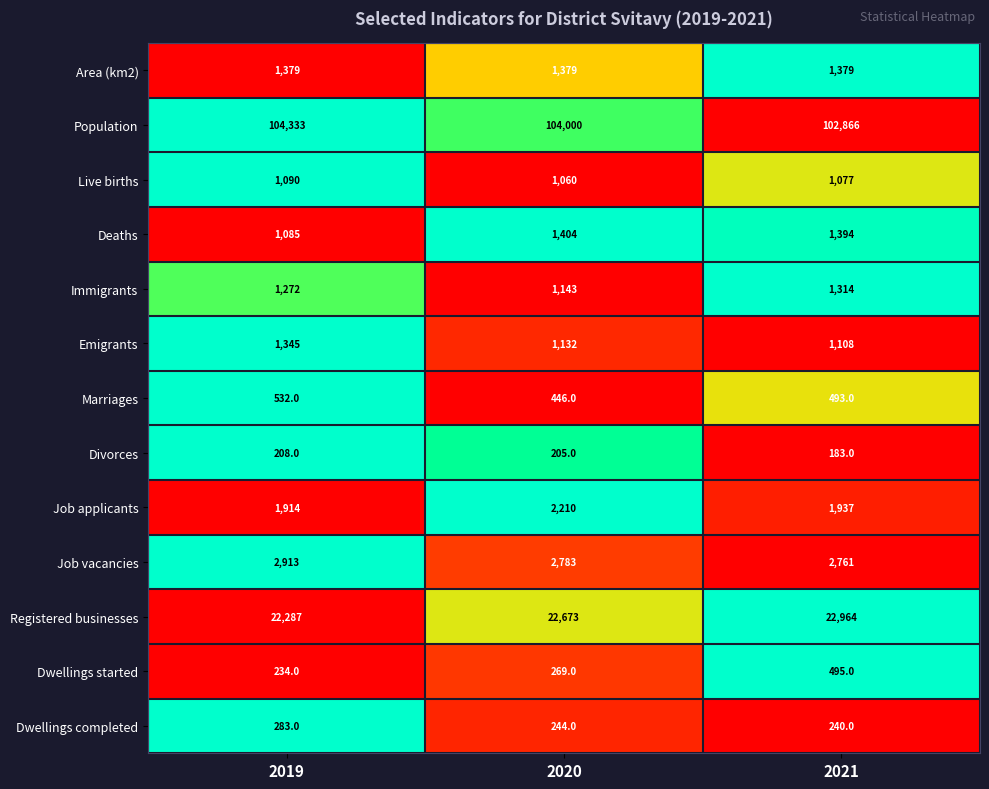

Between 2019 and 2020, which series saw the biggest shift?

Registered businesses